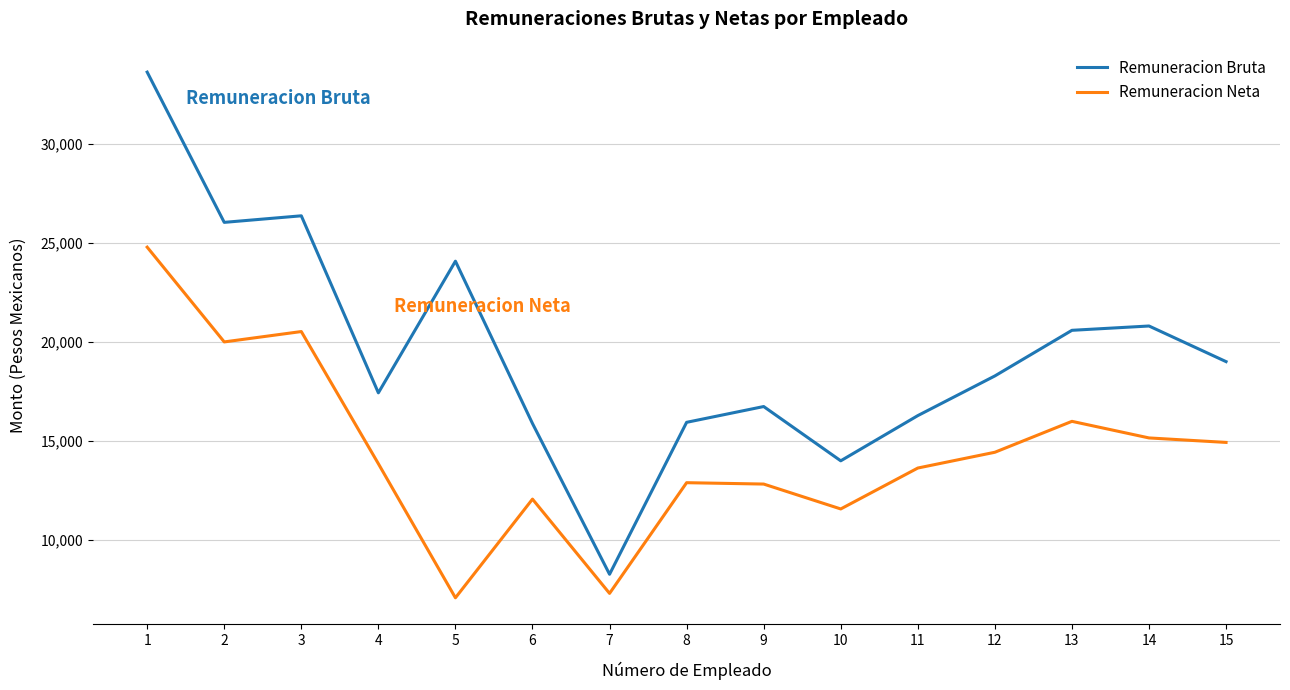

The Remuneracion Neta series shows 7088.3 at 5. True or false?

True